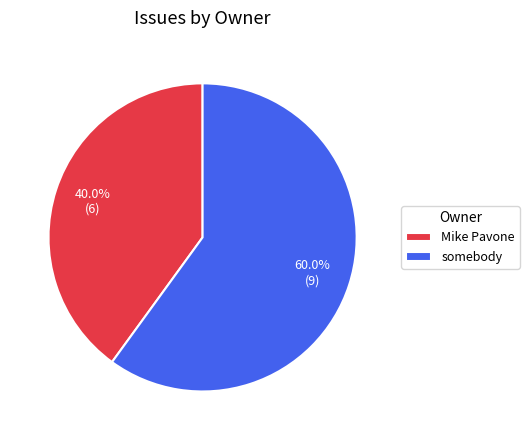

How many segments does this pie chart have?

2